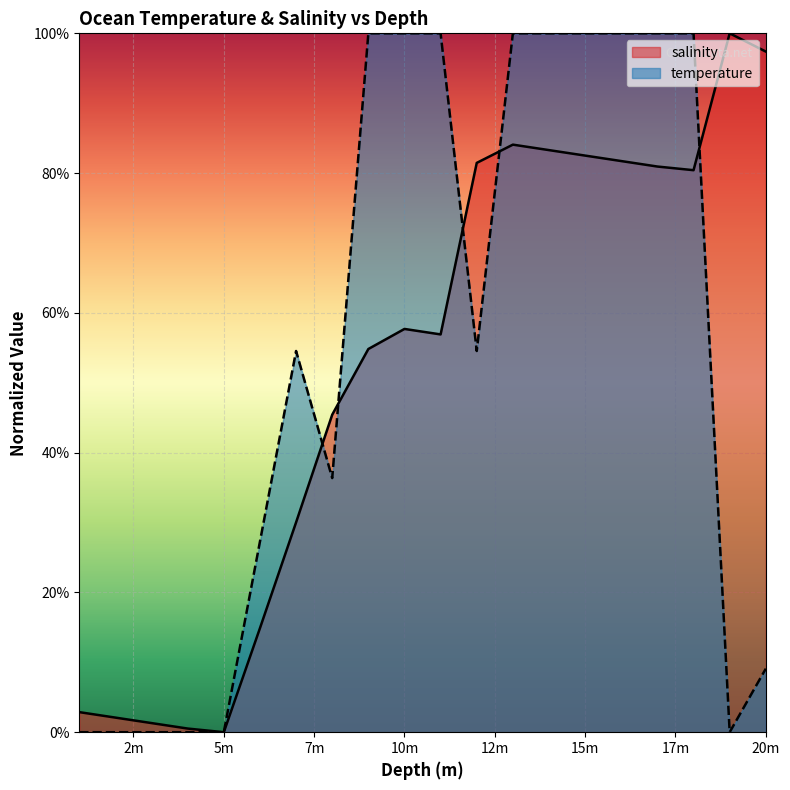

List the series in order of their overall mean, highest first.

temperature, salinity